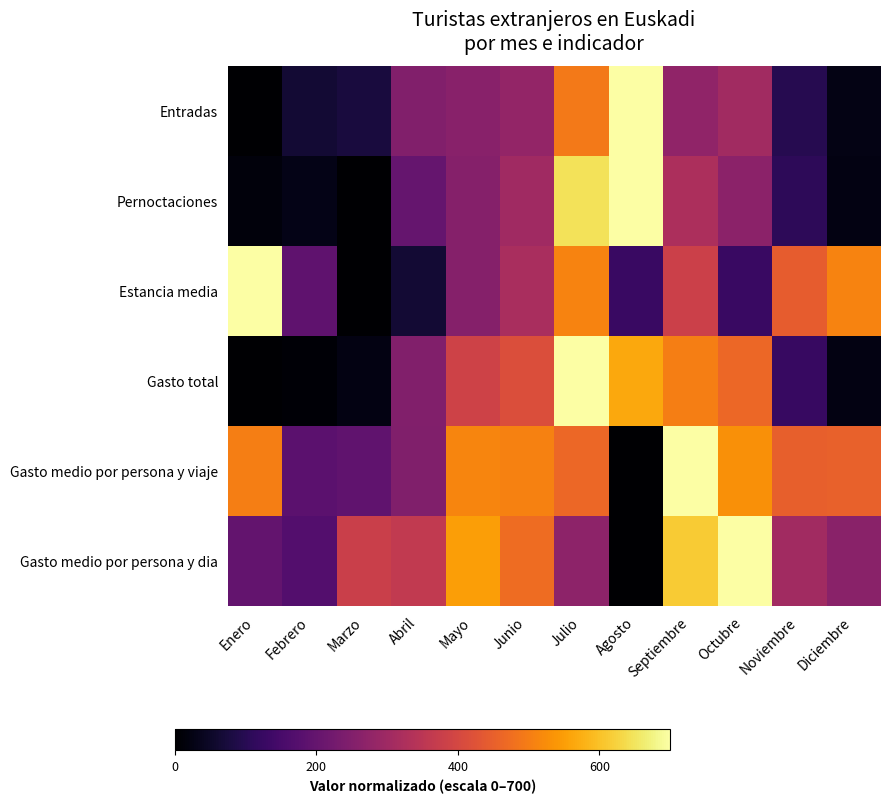

At how many categories does at least one series exceed 233?

11